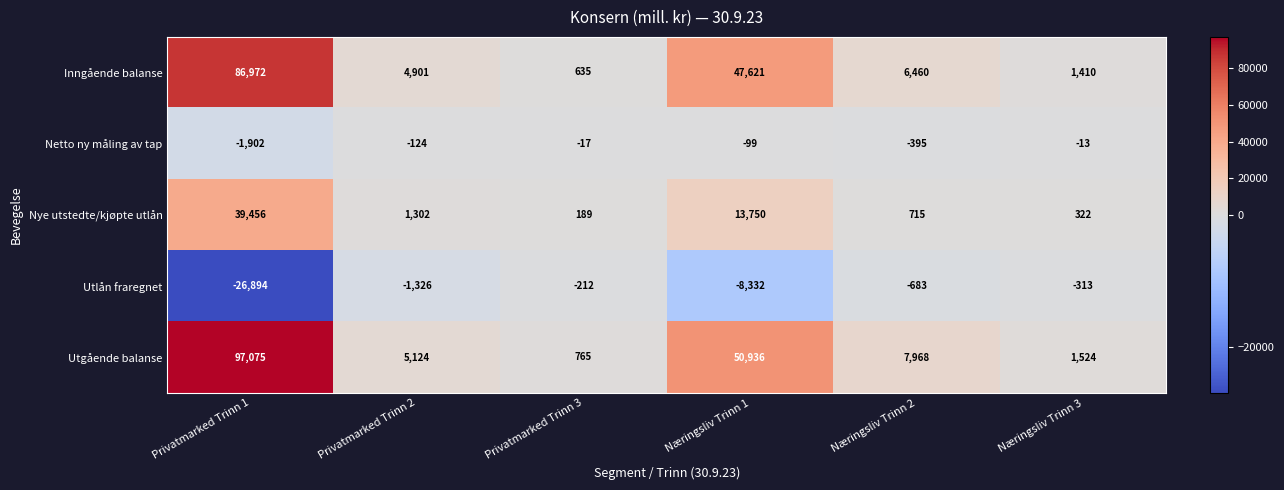

True or false: Utgående balanse has a value of 66658 at Næringsliv Trinn 1.

False